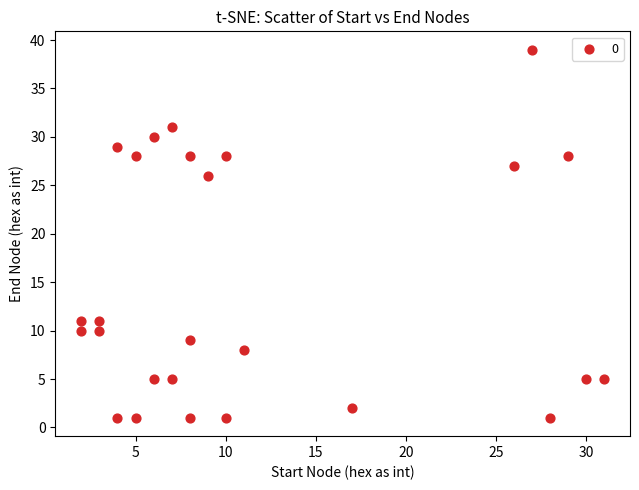

What Y value in the scatter plot is closest to 20?

26